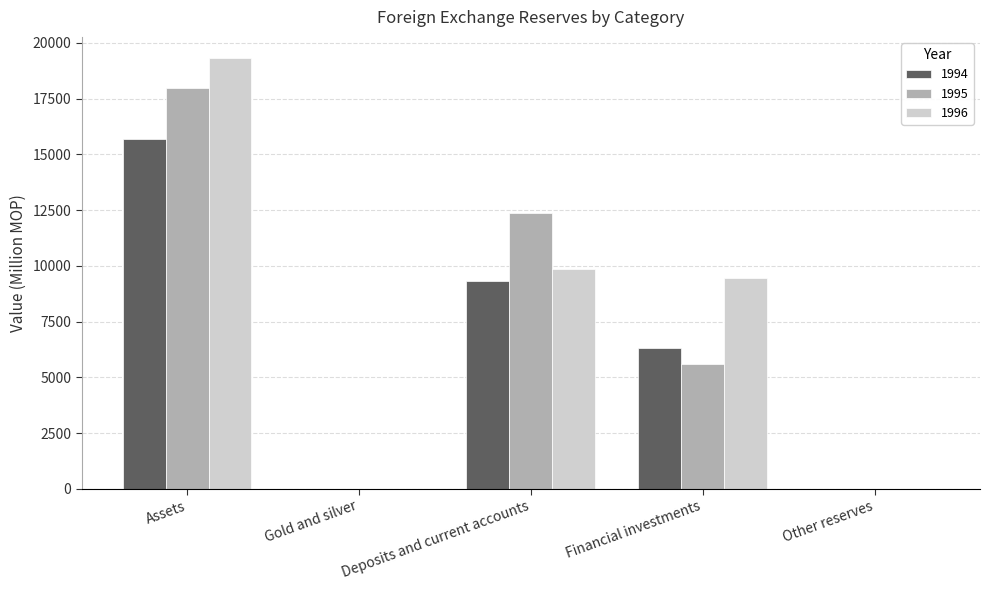

The 1994 series shows 6330.1 at Financial investments. True or false?

True